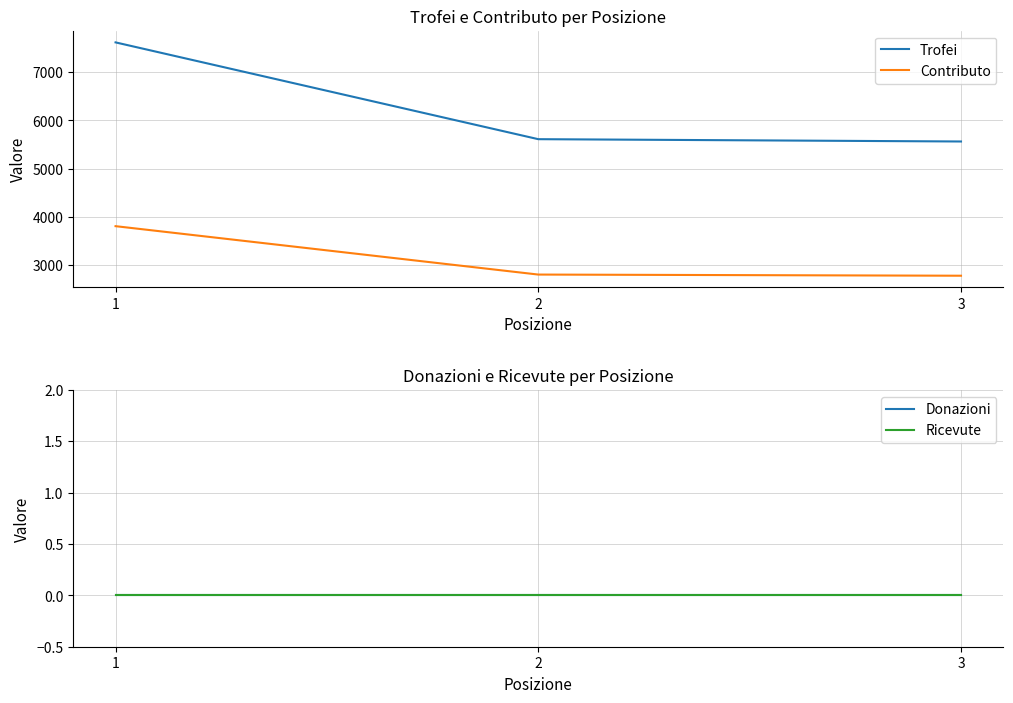

Reading right to left, what are all the values shown in this chart?

Trofei: 3=5564	2=5612	1=7618
Contributo: 3=2782	2=2806	1=3809
Donazioni: 3=0	2=0	1=0
Ricevute: 3=0	2=0	1=0